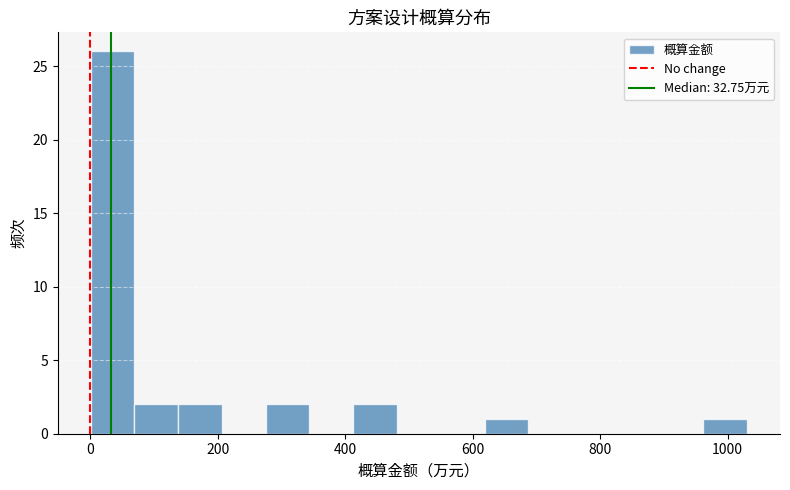

Read against the x-axis, roughly where is the centre of the tallest bar?

40